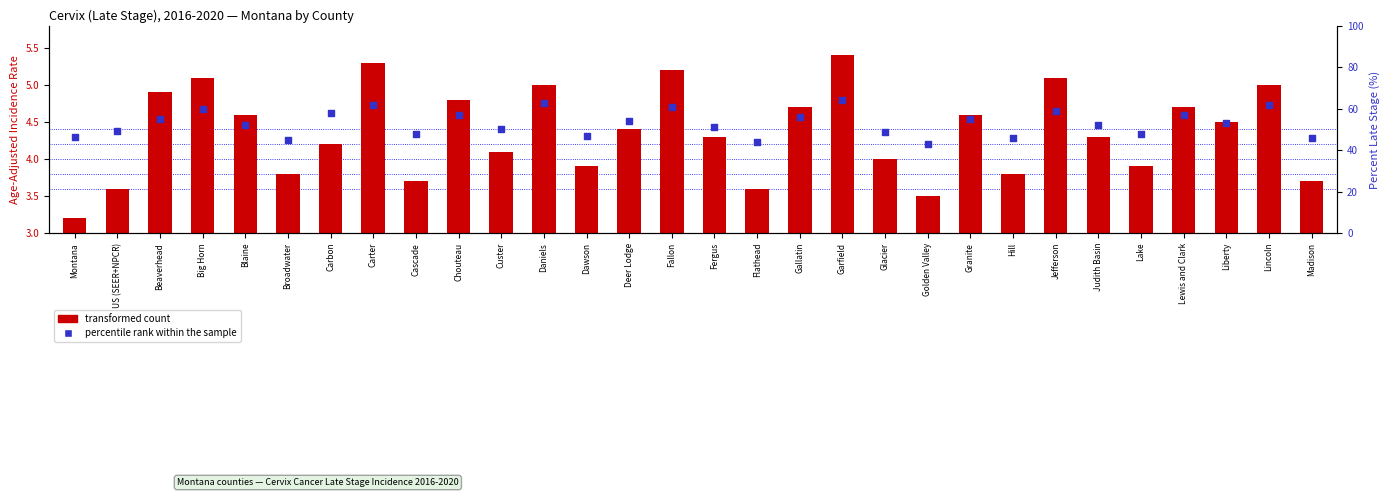

Is the value of percentile rank within the sample at Carbon greater than the value of transformed count at Judith Basin?

Yes